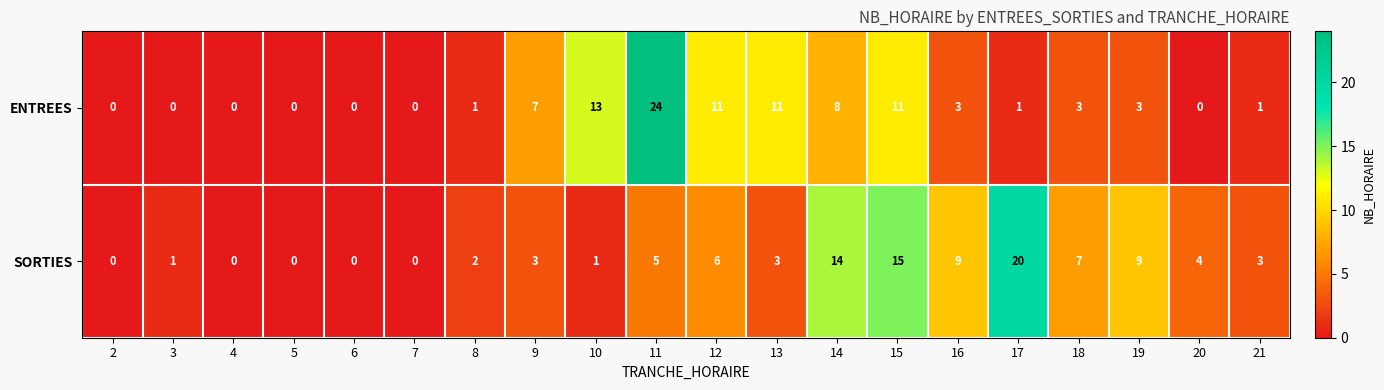

What is the sum of the ENTREES values at 7 and 10?

13